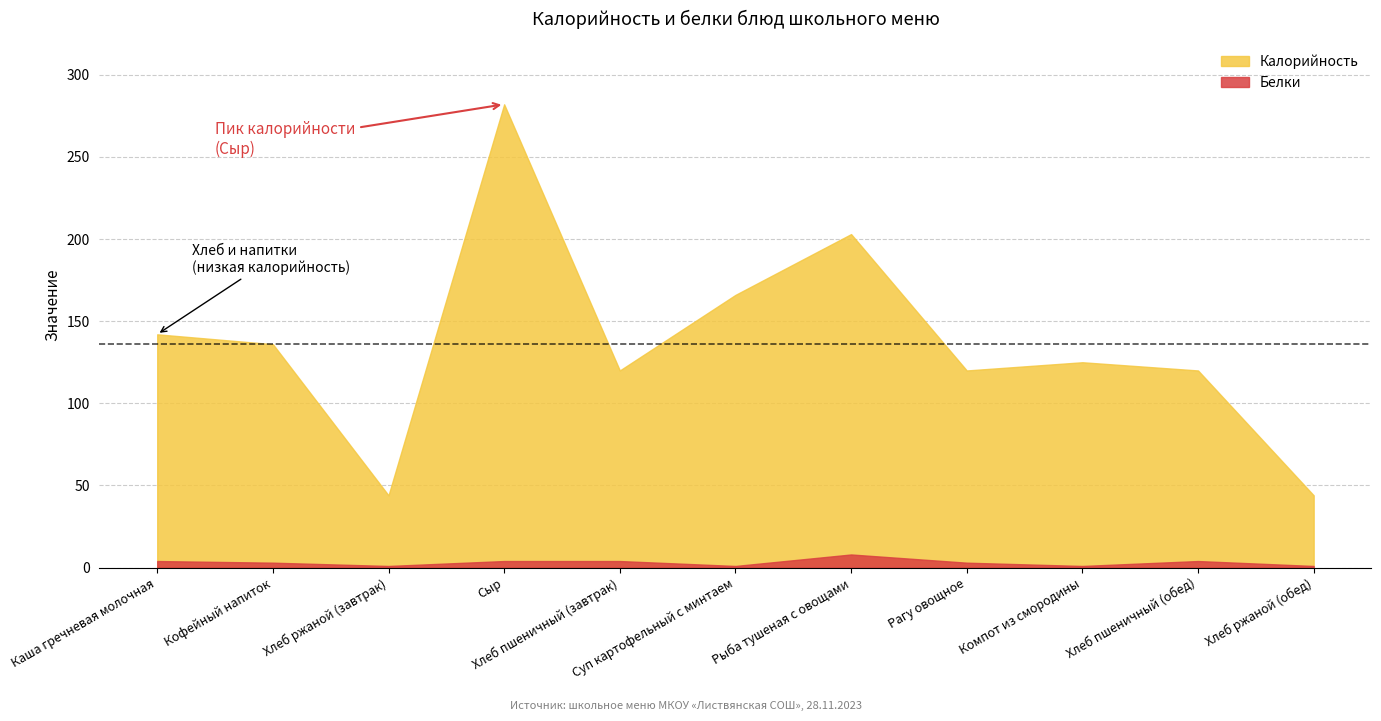

How many data points in Белки are above 3?

5